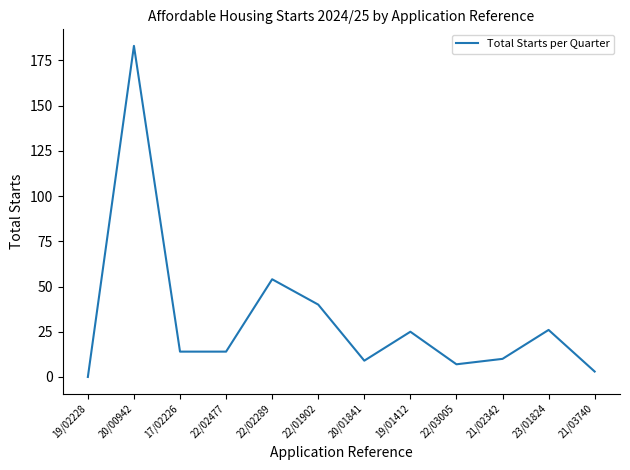

What is the approximate value at 22/01902, to the nearest 10?

40